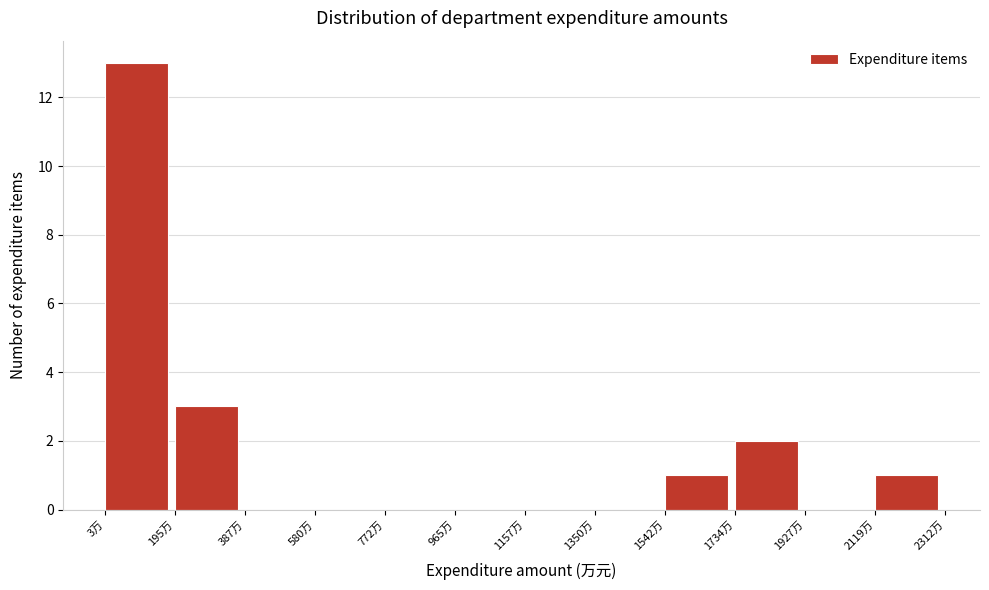

Which range on the x-axis has the tallest bar?

0 to 200